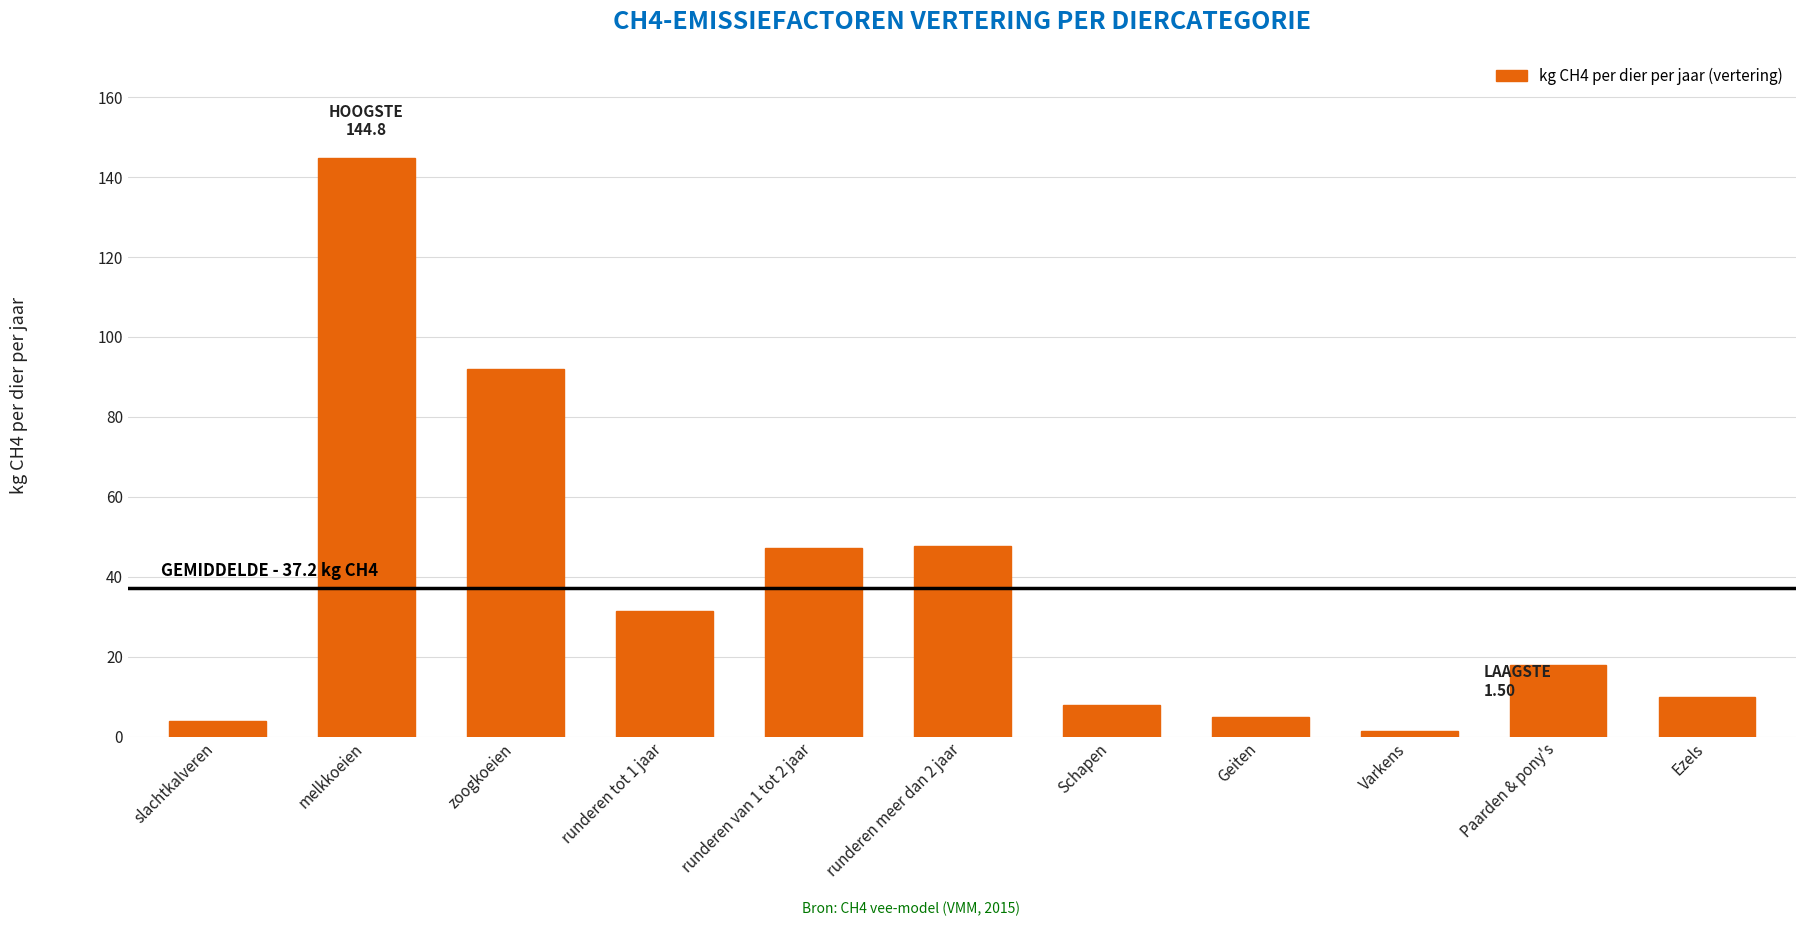

At which label does the data first exceed 18?

melkkoeien